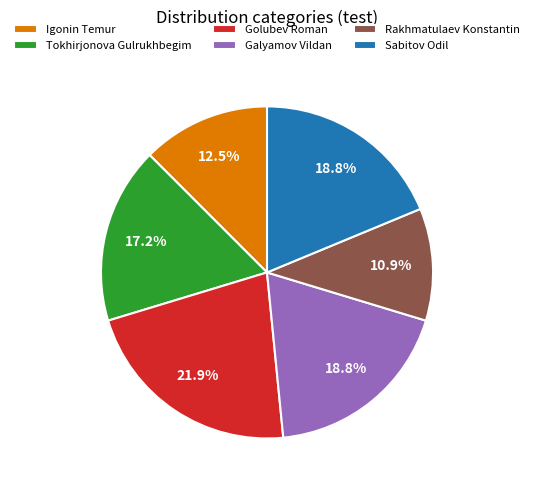

Count the number of slices in the pie.

6